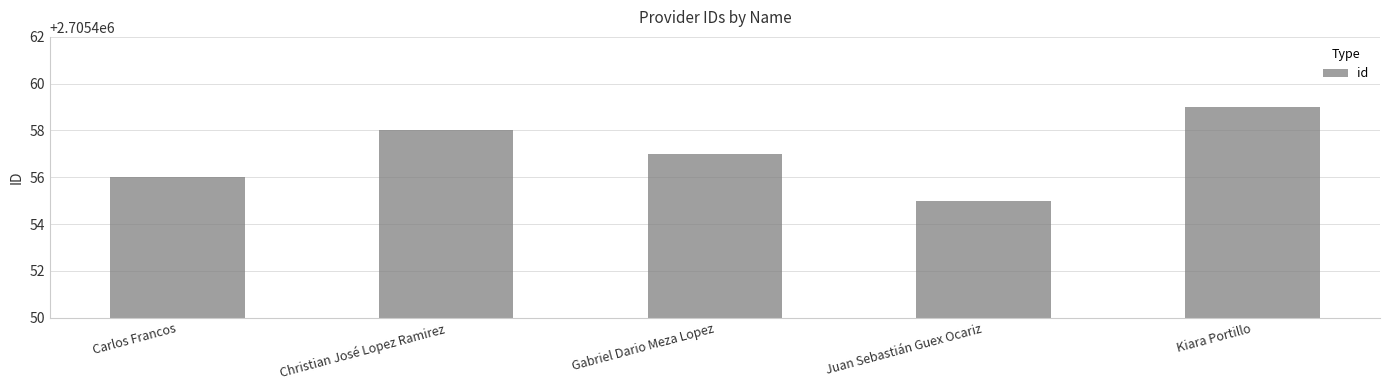

Which has a higher value, Carlos Francos or Gabriel Dario Meza Lopez?

Gabriel Dario Meza Lopez